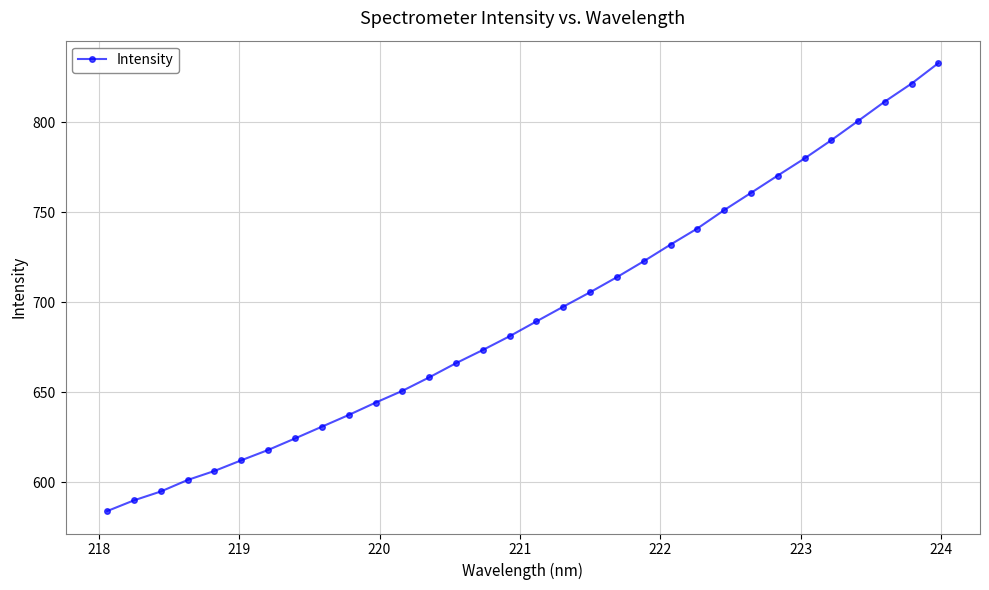

What is the value of the 32nd point from the left?

832.8